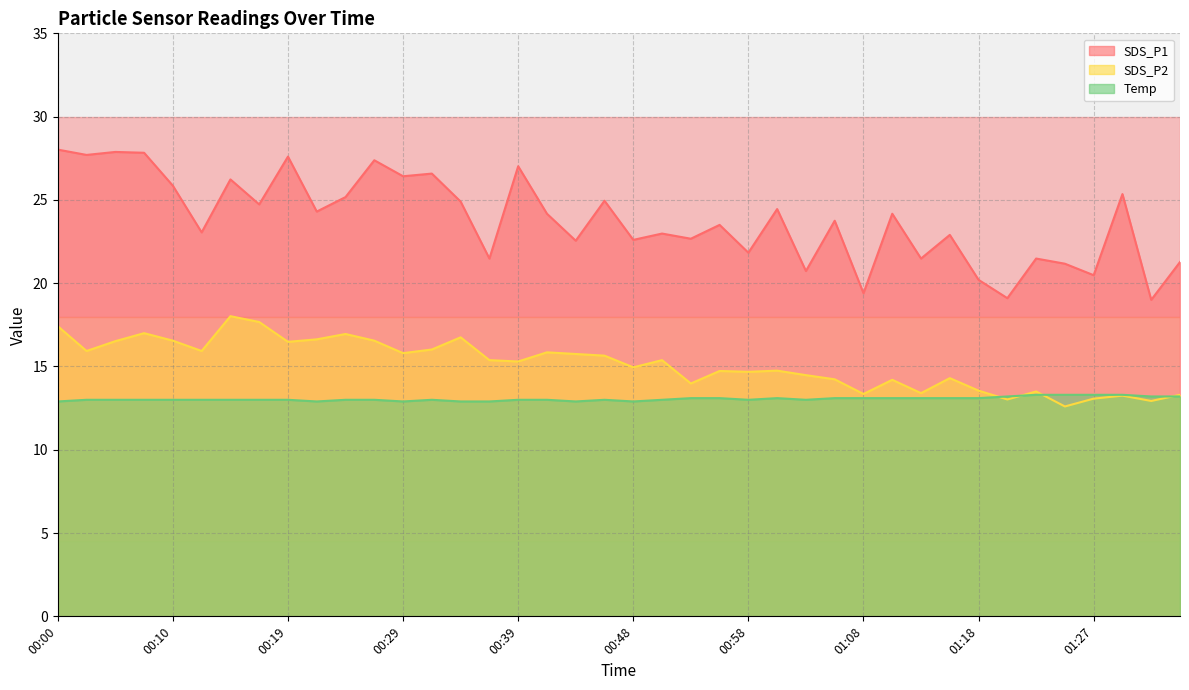

How many lines are shown in the chart?

3